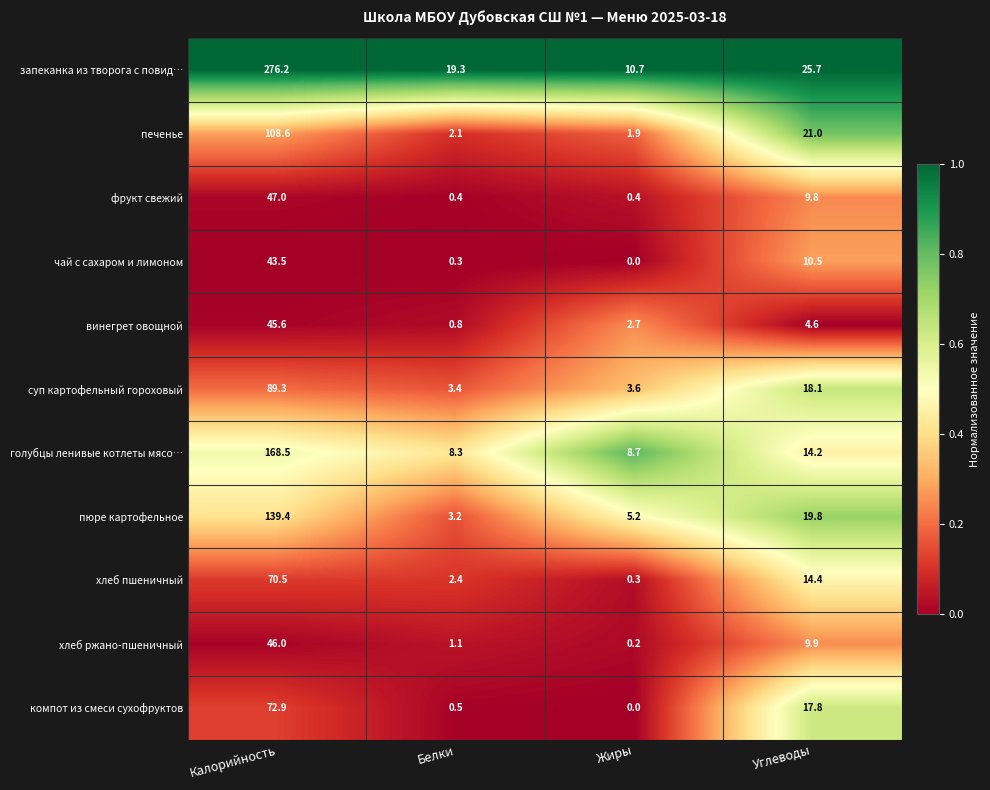

Which label corresponds to the smallest value in the chart?

Жиры